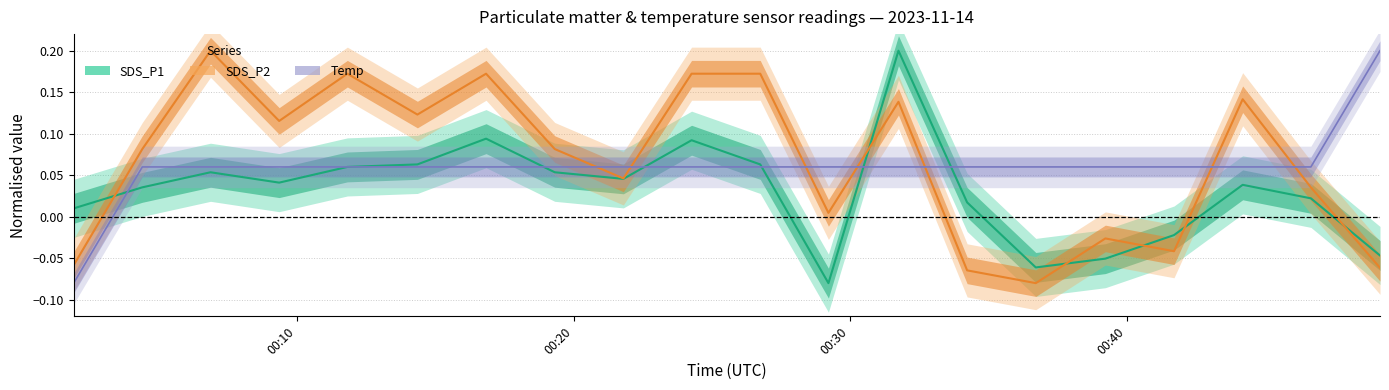

The value of Temp at 4 is 0.1. True or false?

False